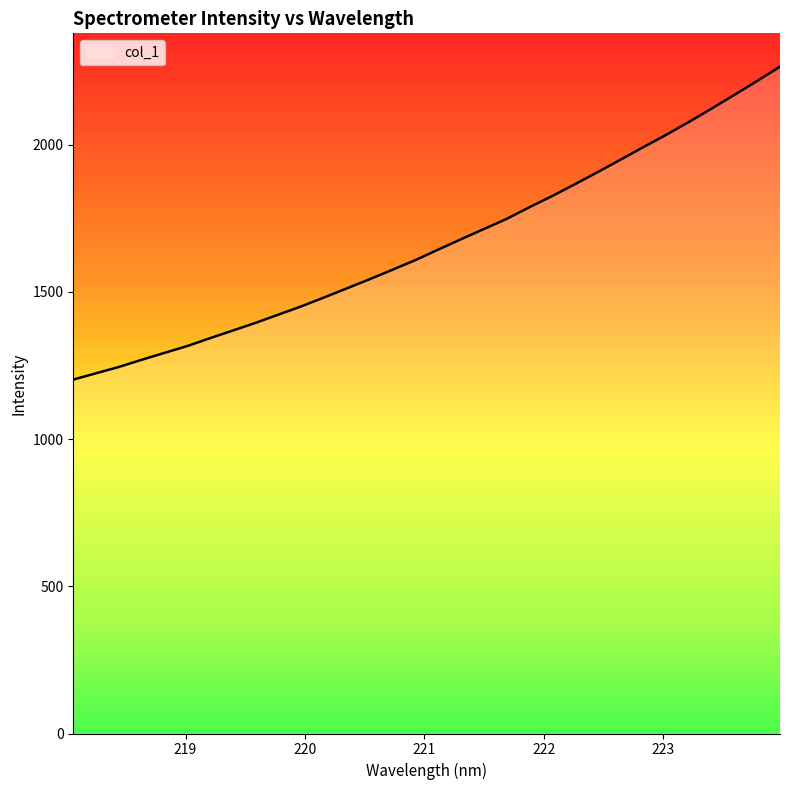

List the labels in order of value, largest first.

223.9802, 223.7895, 223.5987, 223.408, 223.2172, 223.0264, 222.8355, 222.6447, 222.4538, 222.263, 222.0721, 221.8812, 221.6902, 221.4993, 221.3083, 221.1174, 220.9264, 220.7354, 220.5444, 220.3533, 220.1623, 219.9712, 219.7801, 219.589, 219.3979, 219.2067, 219.0156, 218.8244, 218.6332, 218.442, 218.2508, 218.0596